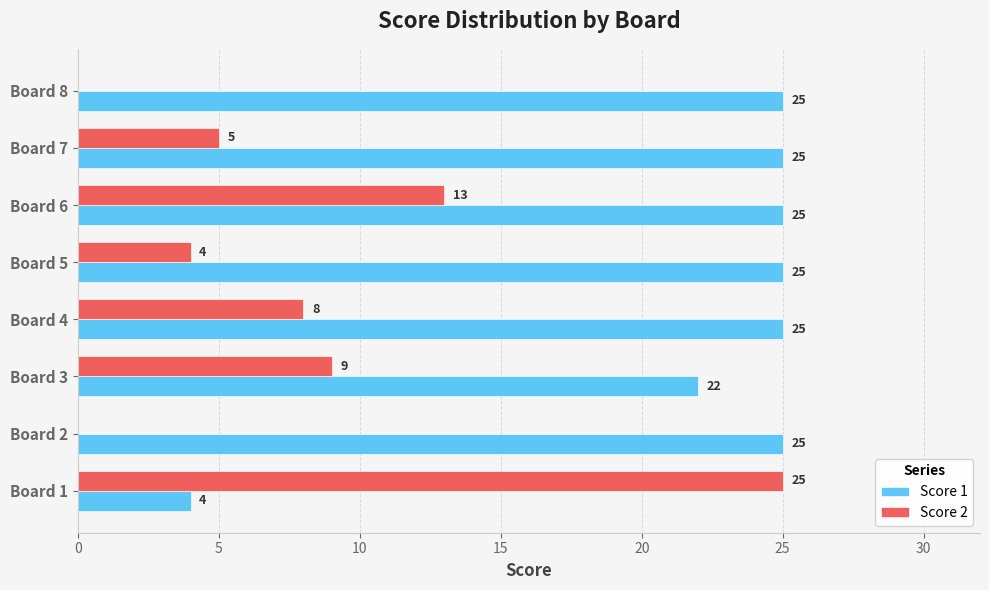

Is it true that Score 1 equals 25 at Board 4?

True